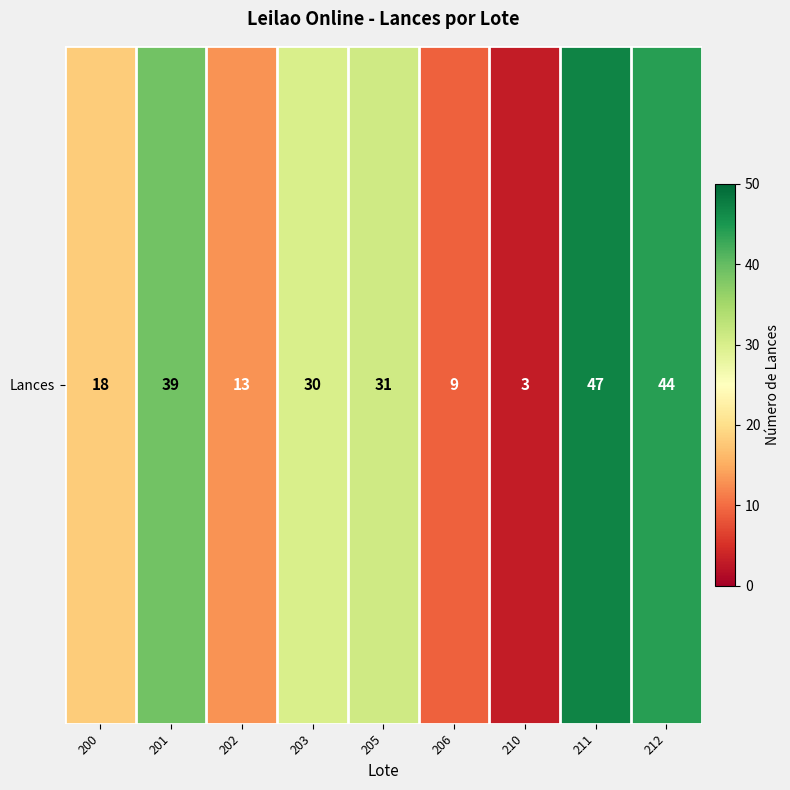

How many categories are shown in the chart?

9